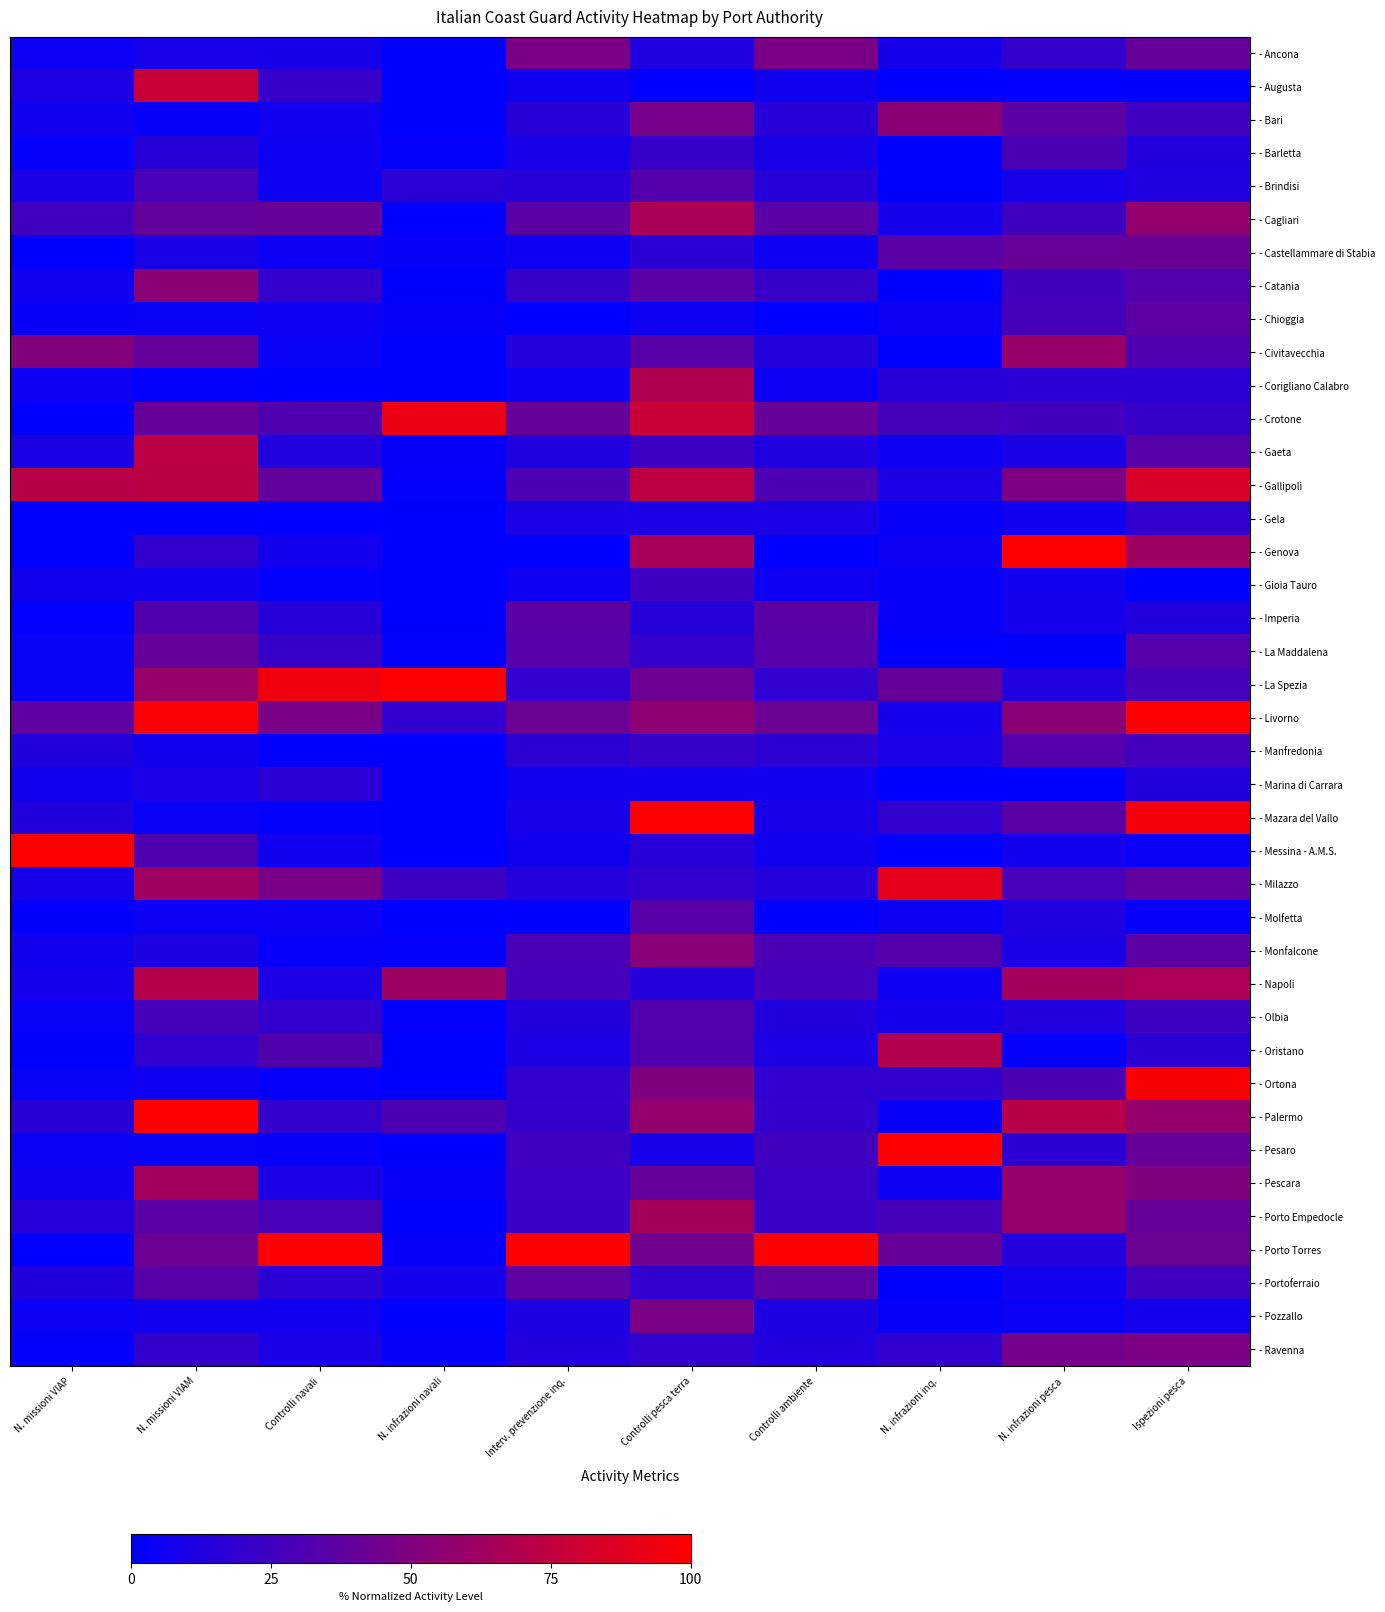

What is the spread (max minus min) of values at N. infrazioni pesca?

100.0